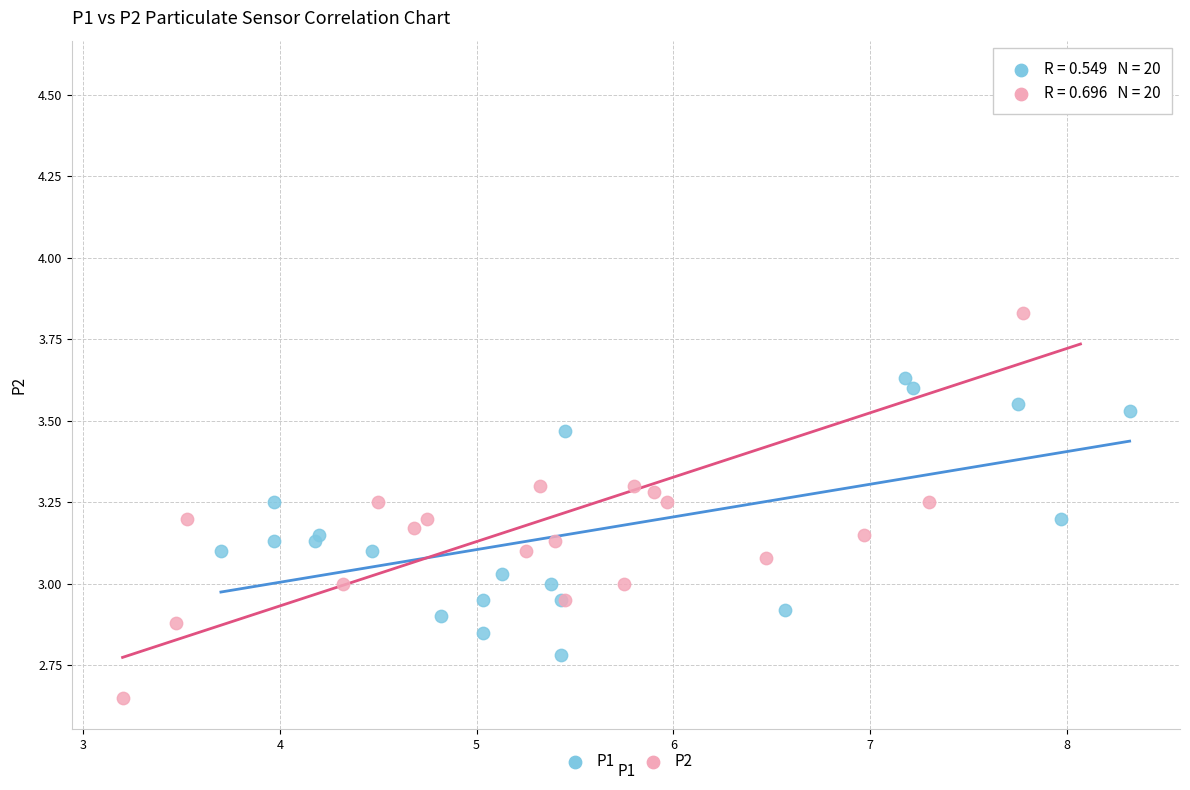

Which series has the widest spread of Y values?

P2